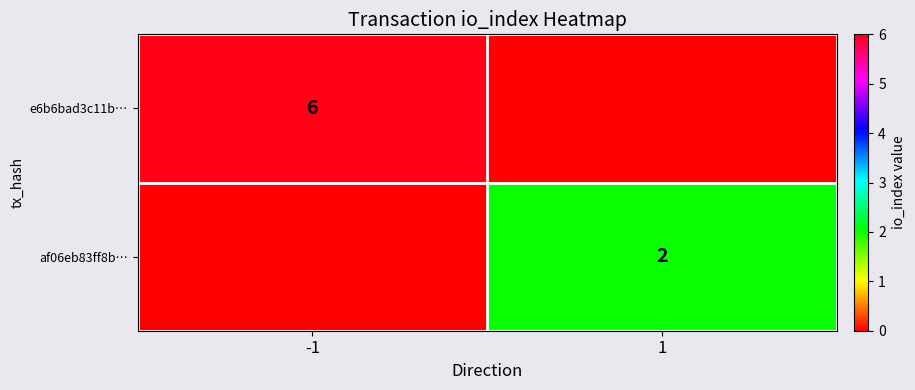

At which category does the chart reach its peak across all series?

-1